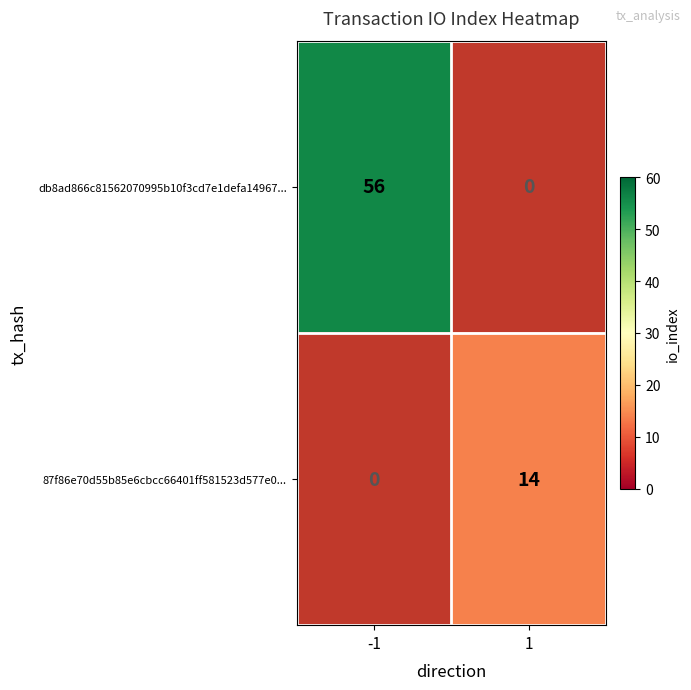

The 87f86e70d55b85e6cbcc66401ff581523d577e0... series shows 3 at 1. True or false?

False